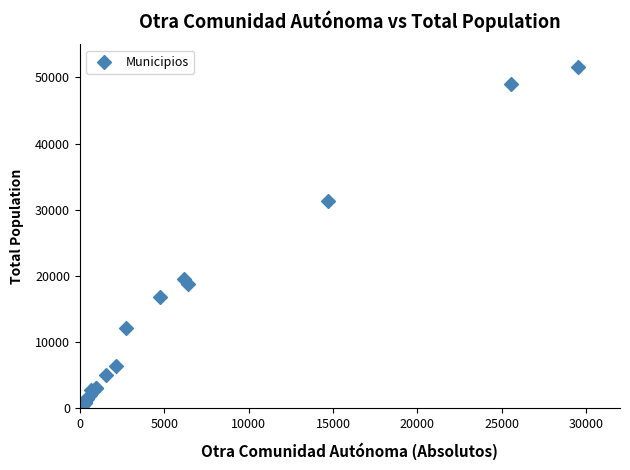

What Y value in the scatter plot is closest to 25802?

31346